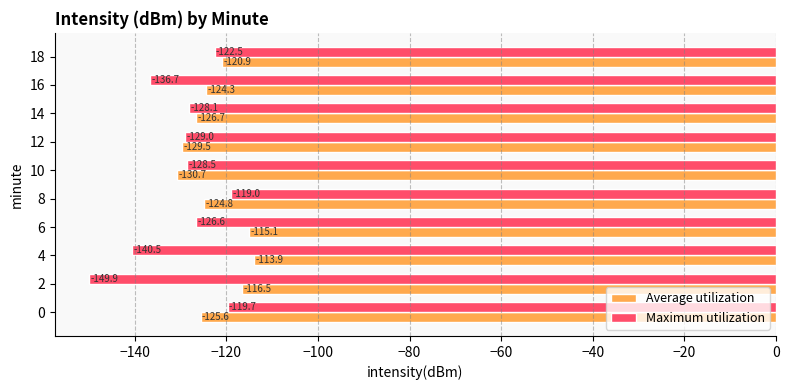

True or false: Average utilization has a value of -126.7 at 14.

True